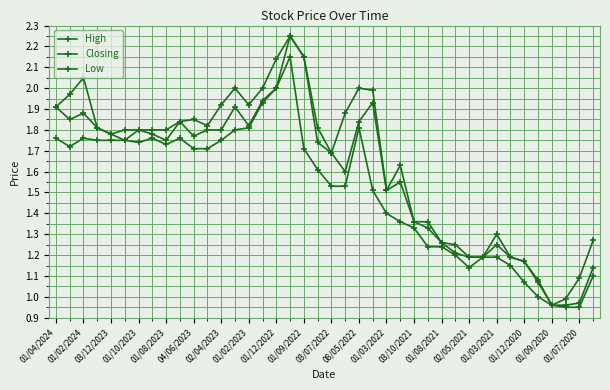

Does the chart have visible grid lines?

Yes